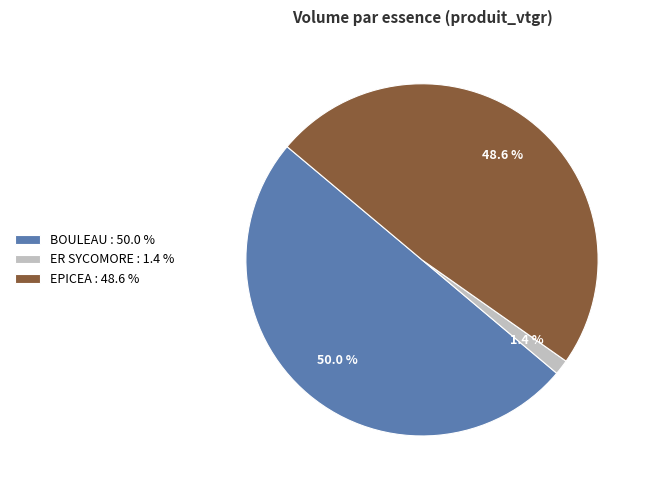

Approximately how many times larger is the value at BOULEAU compared to EPICEA?

1.0